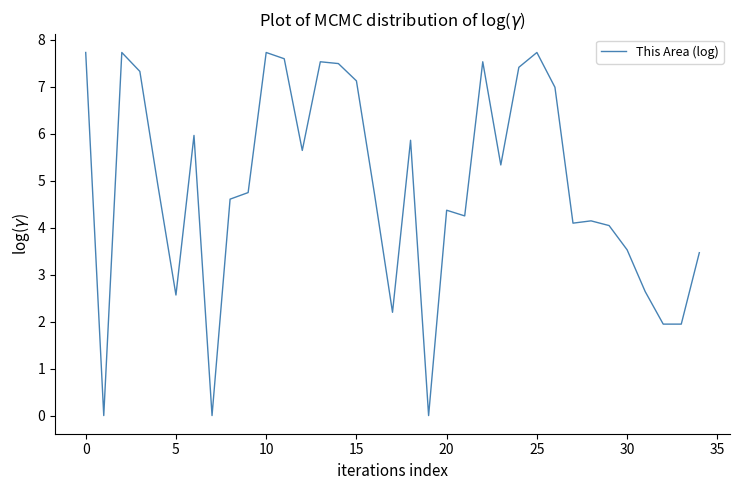

What is the greatest value displayed?

7.7